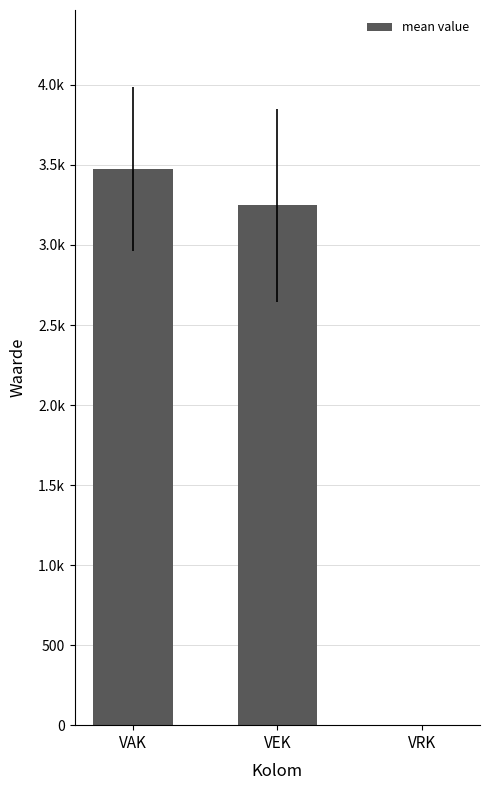

Reading right to left, extract all data points from this chart.

VRK=0.0	VEK=3247.8	VAK=3474.9